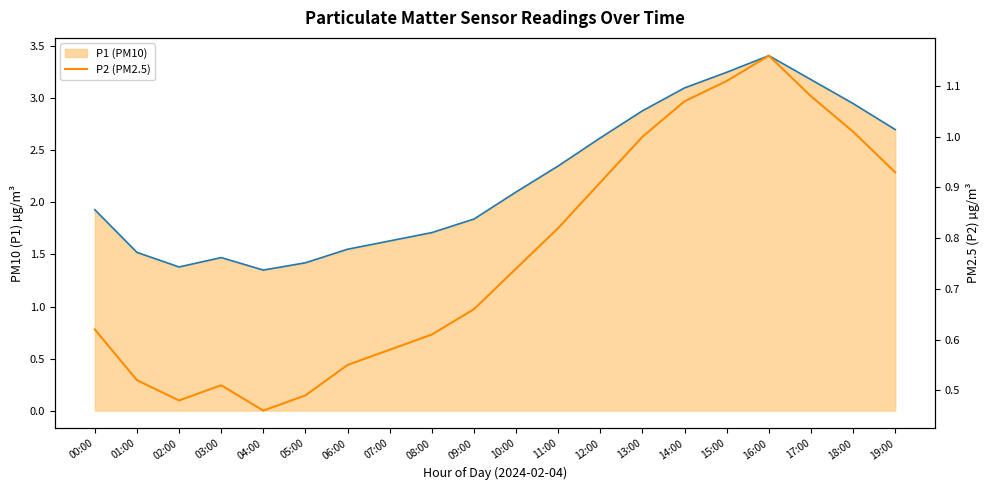

What position from the right is 15:00?

5